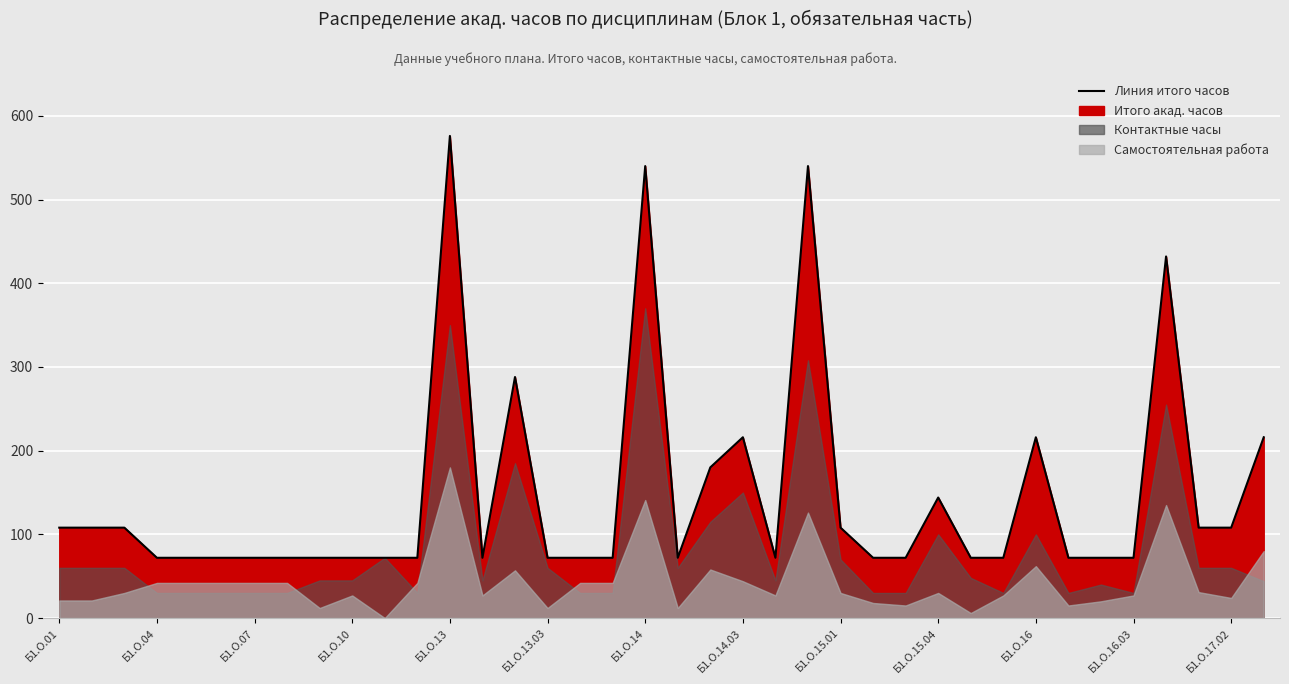

The chart shows a value of 194 at 35. True or false?

False